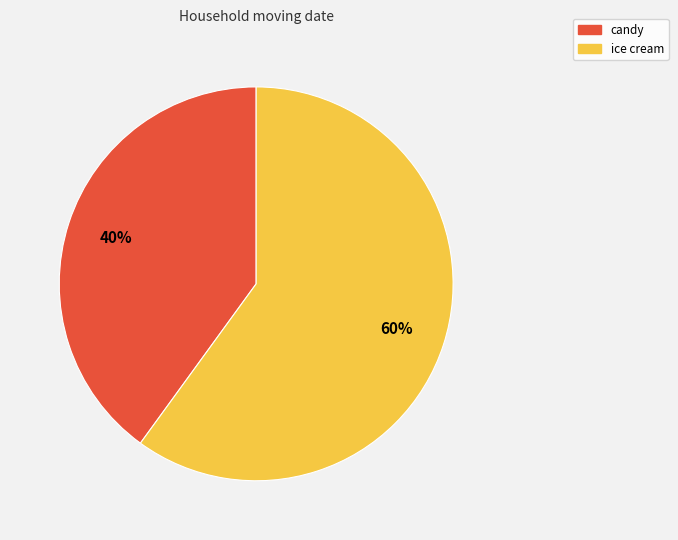

Between candy and ice cream, which is larger?

ice cream